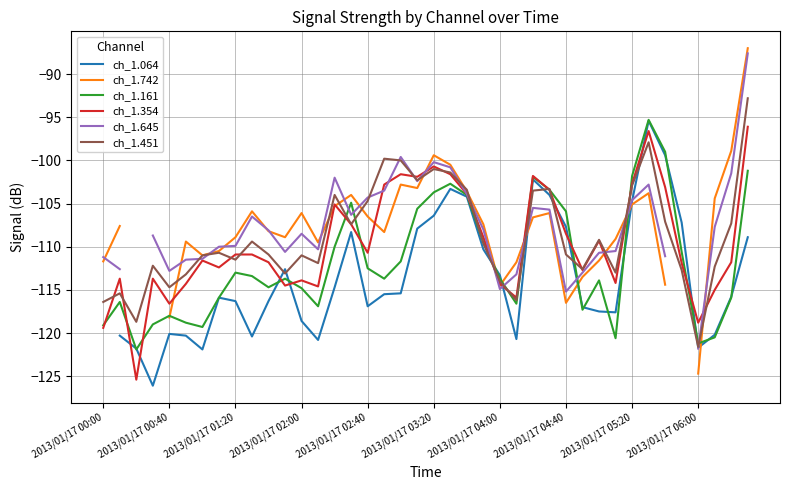

The ch_1.161 series shows -112.5 at 2013/01/17 02:40. True or false?

True